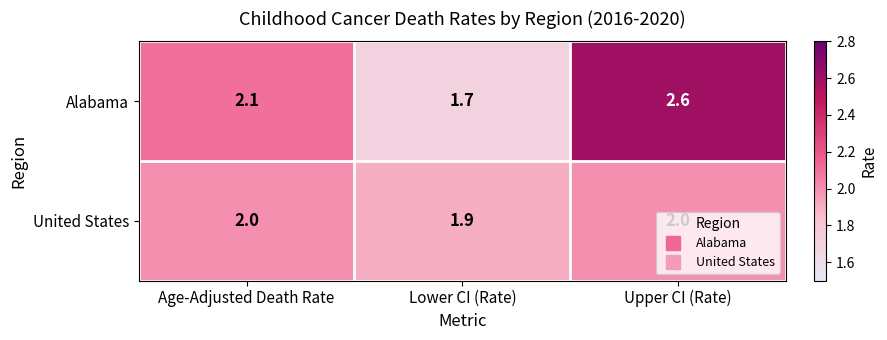

Which series has the largest total across all categories?

Alabama